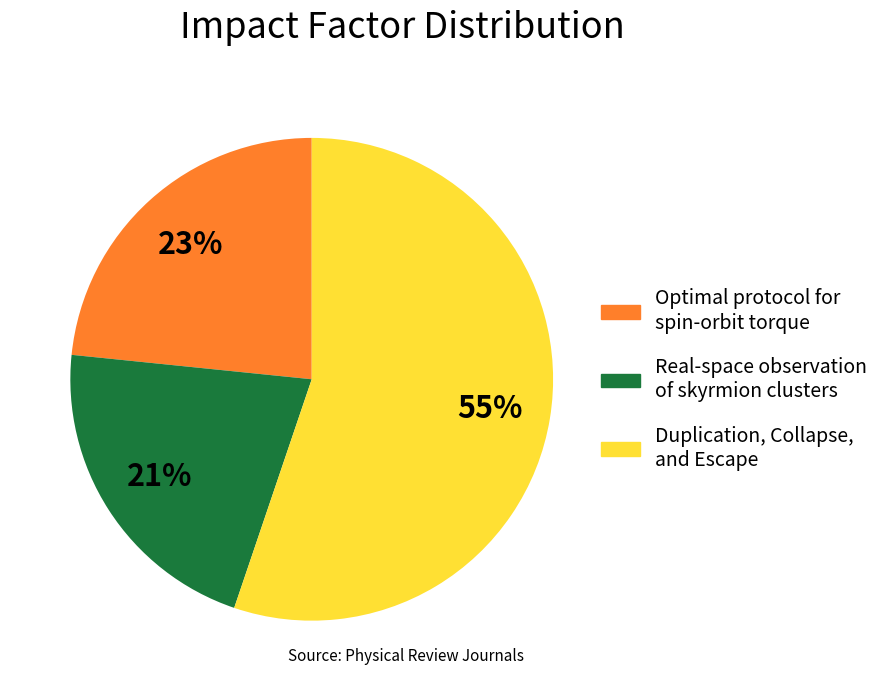

Is there a majority slice in this chart?

Yes